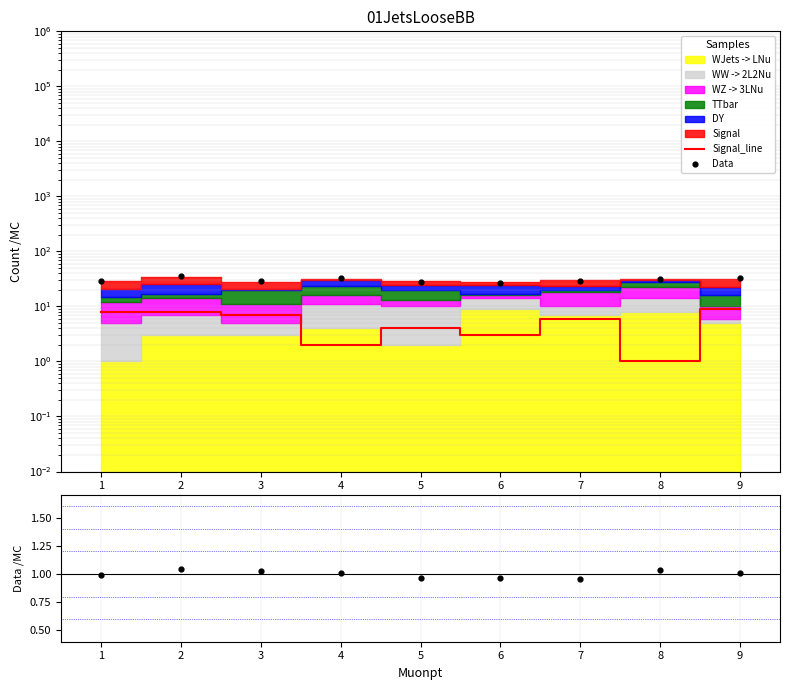

Is the value of Data/MC at 6 greater than the value of Signal_line at 3?

No